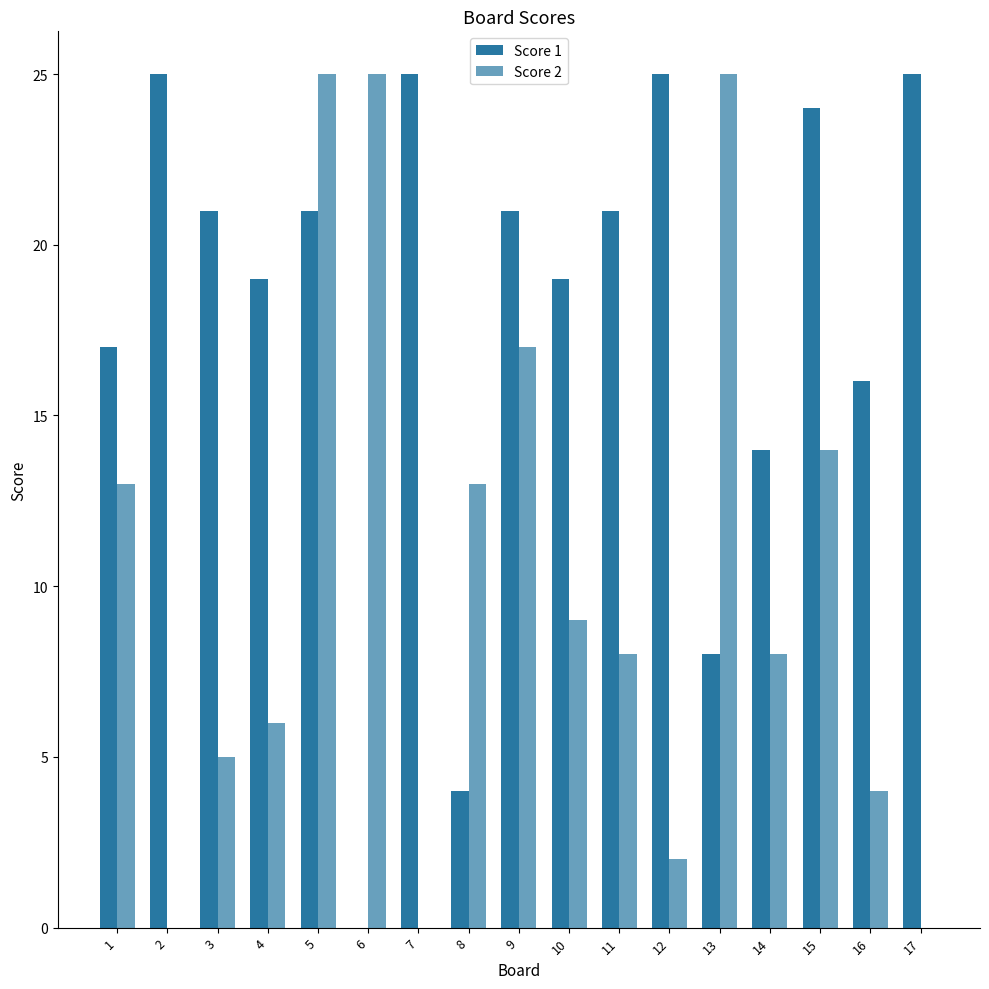

Are the bars grouped side by side (vs. stacked)?

Yes